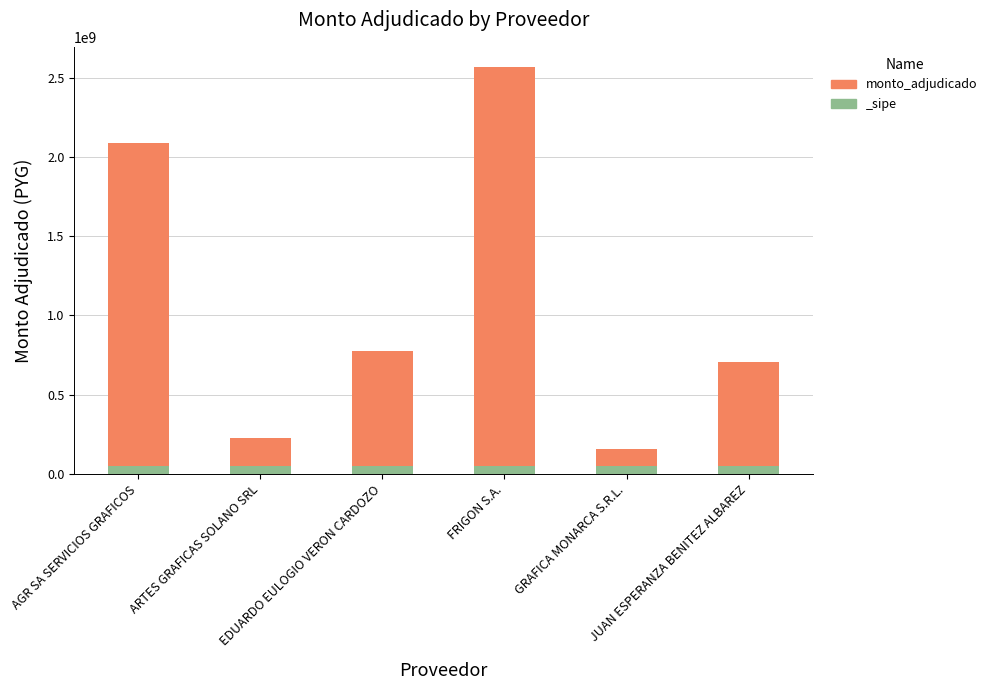

Where is the data nearest to the value 1312202000?

EDUARDO EULOGIO VERON CARDOZO